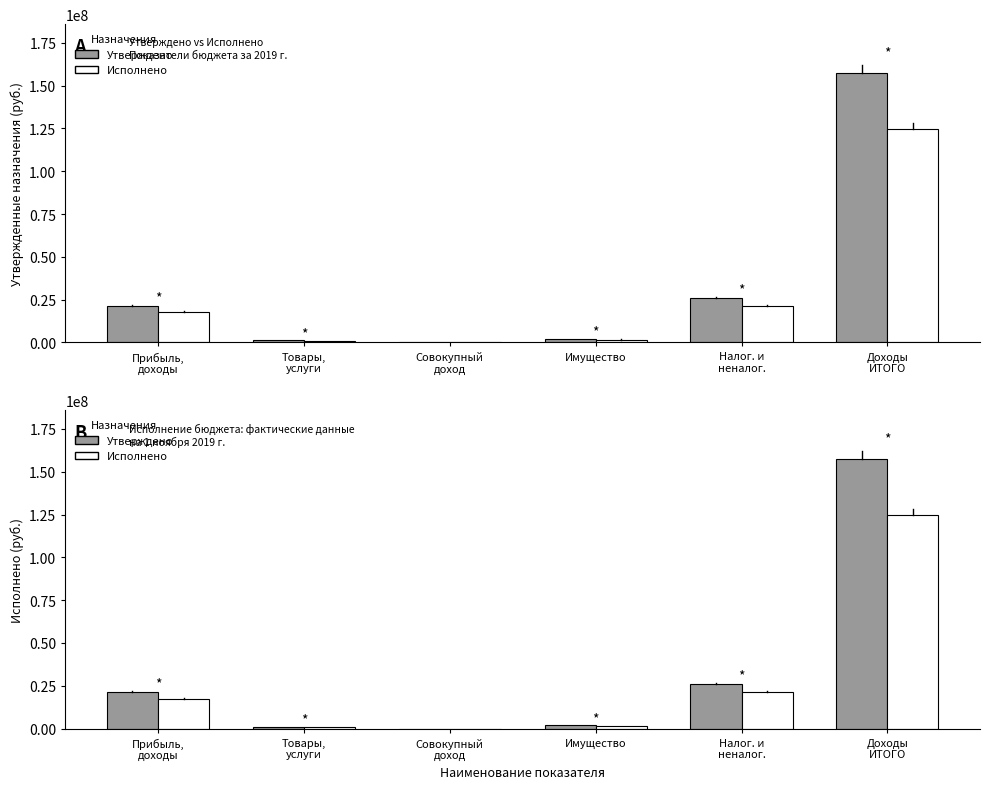

How many groups of bars are there?

6